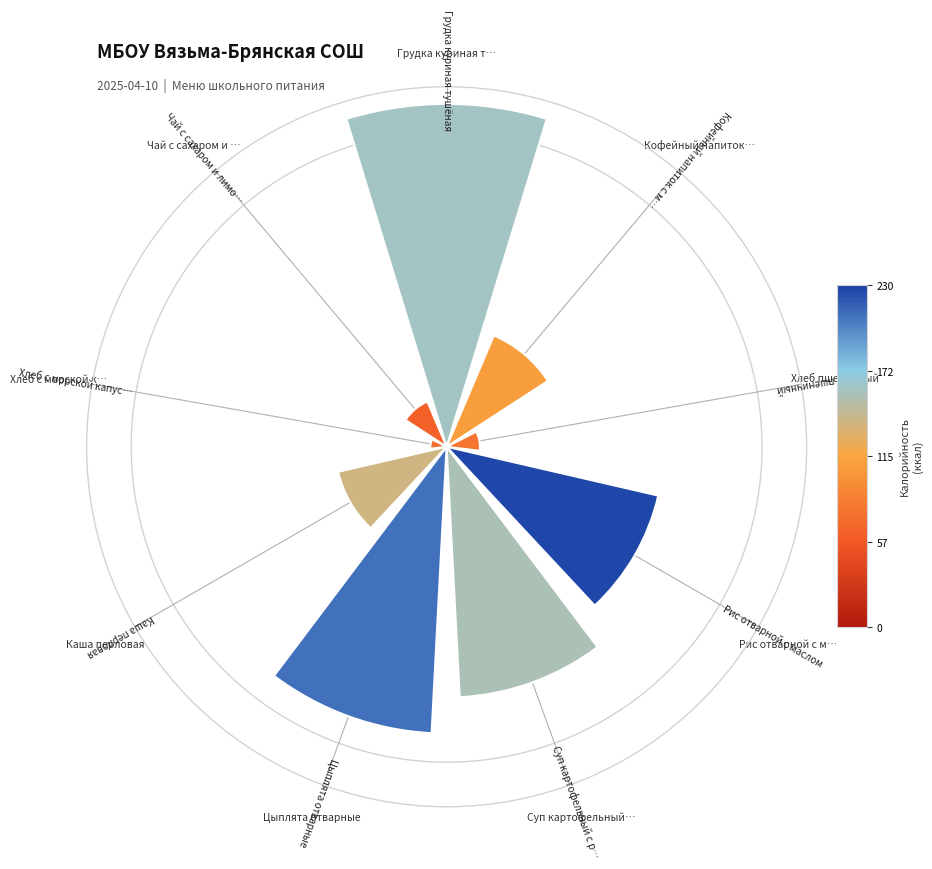

Does Каша перловая account for over 50% of the chart?

No